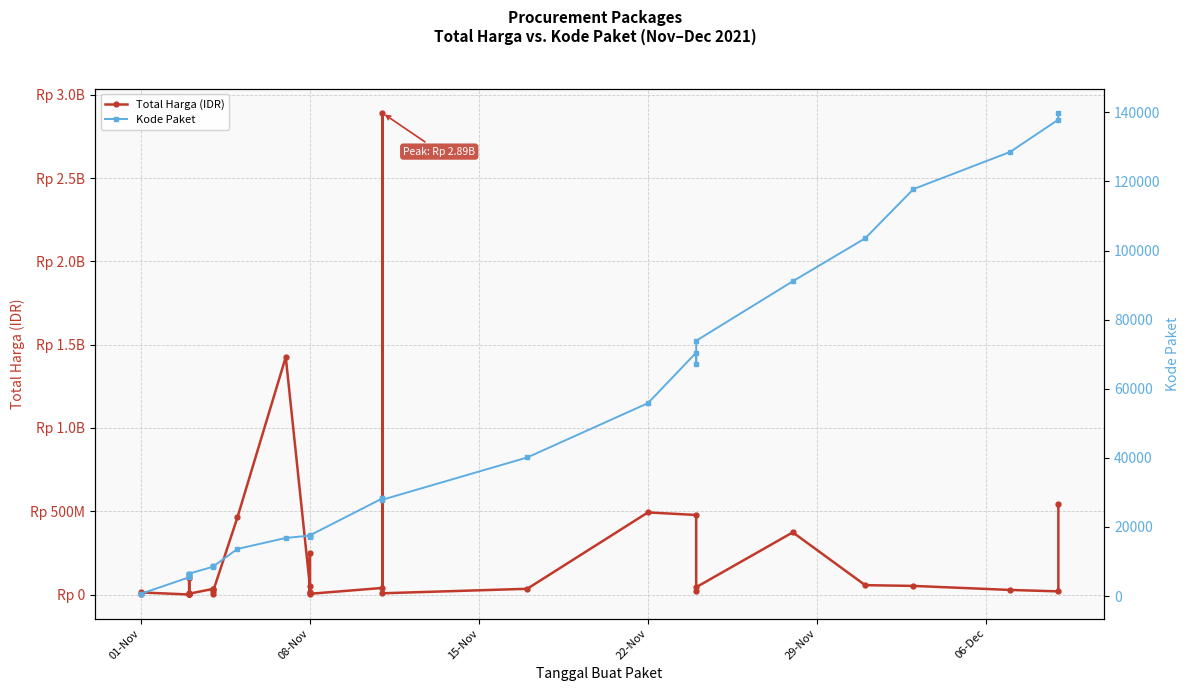

Is it true that Total Harga (IDR) equals 26623656 at 27?

False